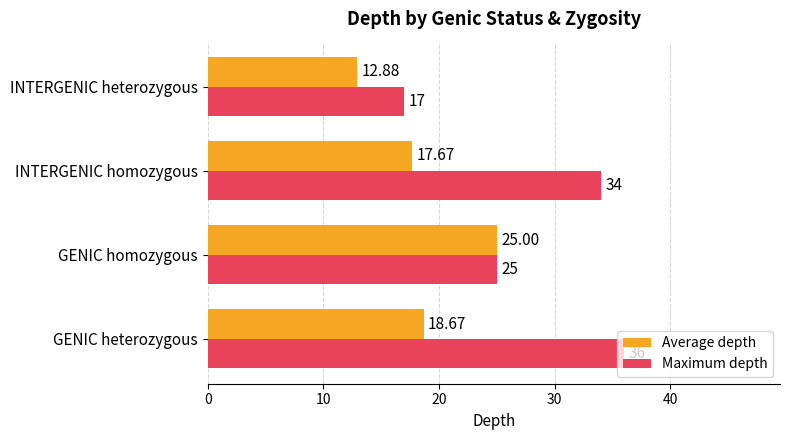

What is the difference between the Maximum depth values at INTERGENIC homozygous and GENIC homozygous?

9.0